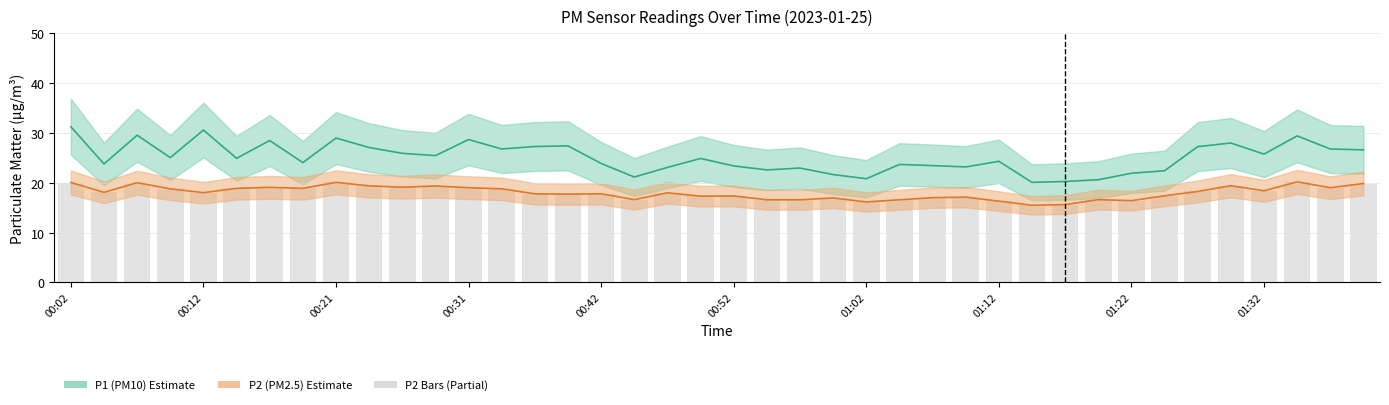

Count the number of data series in this chart.

3